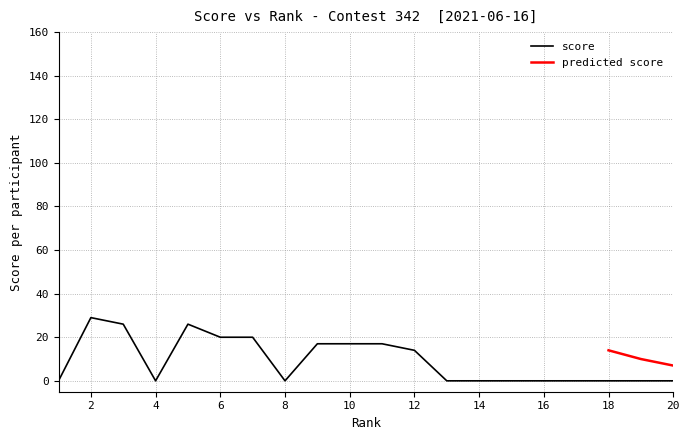

Is it true that score equals 4 at 10?

False